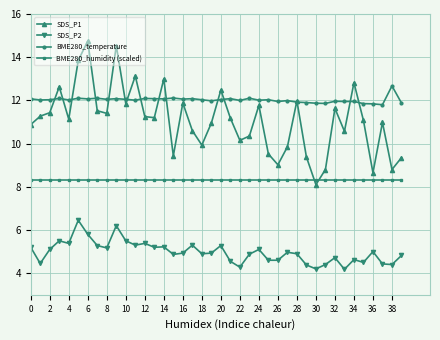

True or false: SDS_P2 and SDS_P1 intersect in this chart.

False